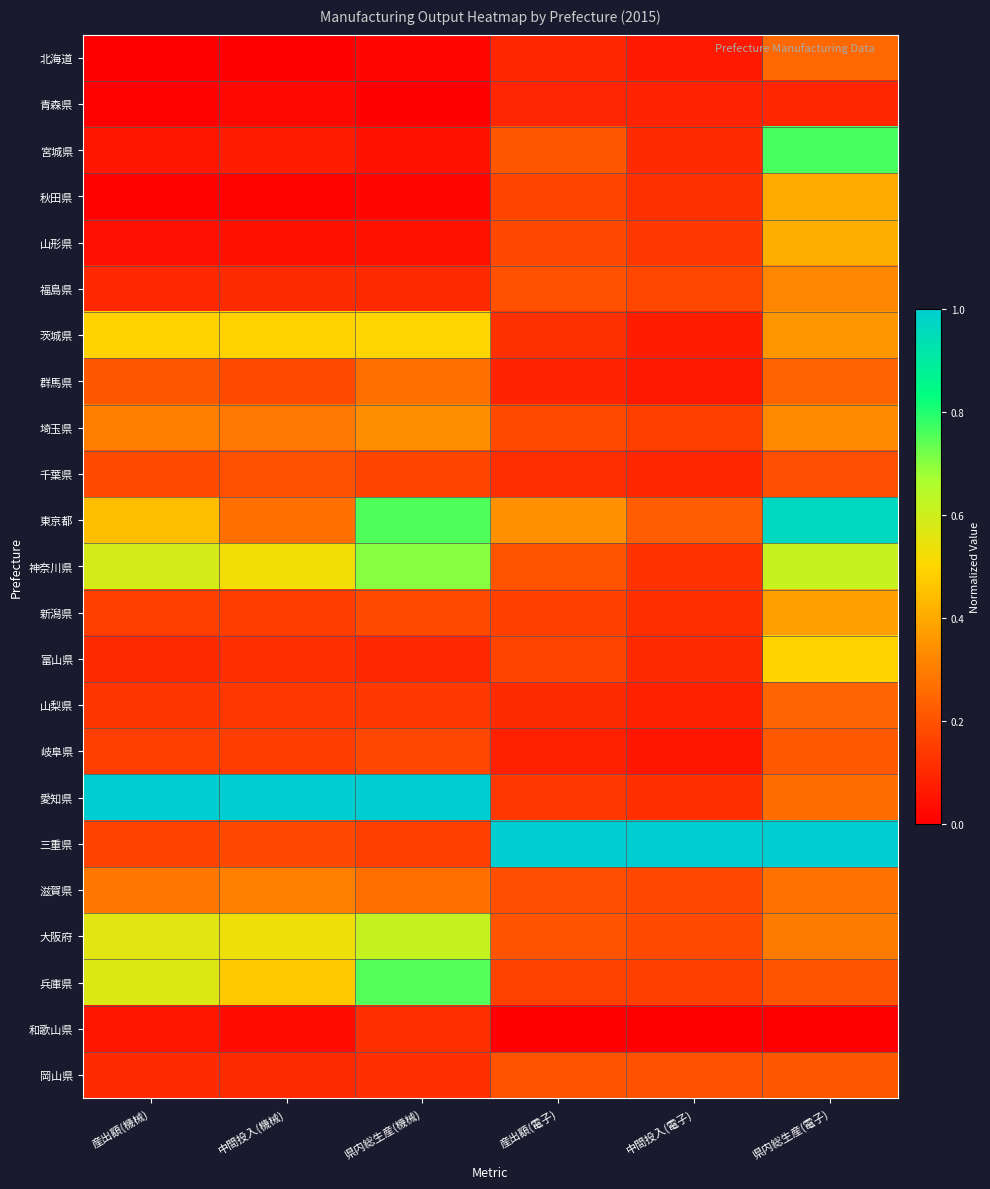

At 県内総生産(電子), list the series in order from smallest to largest.

和歌山県, 青森県, 千葉県, 兵庫県, 岡山県, 岐阜県, 群馬県, 山梨県, 北海道, 愛知県, 滋賀県, 大阪府, 福島県, 埼玉県, 茨城県, 新潟県, 秋田県, 山形県, 富山県, 神奈川県, 宮城県, 東京都, 三重県